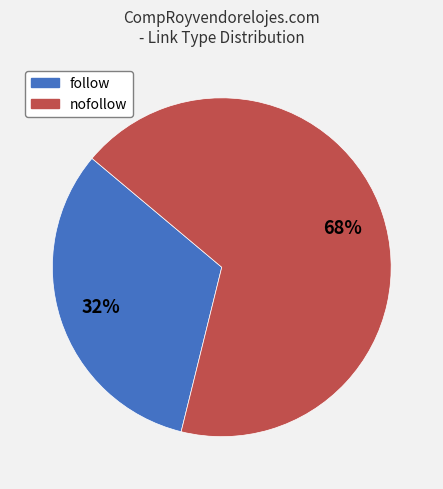

Combined, do nofollow and follow account for over 50%?

Yes